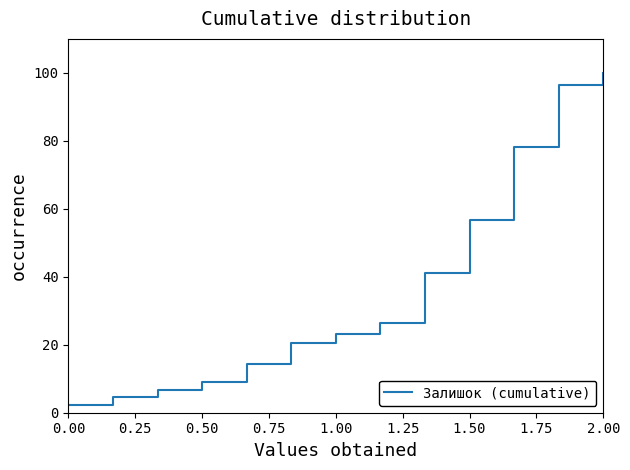

What is the greatest value displayed?

100.0